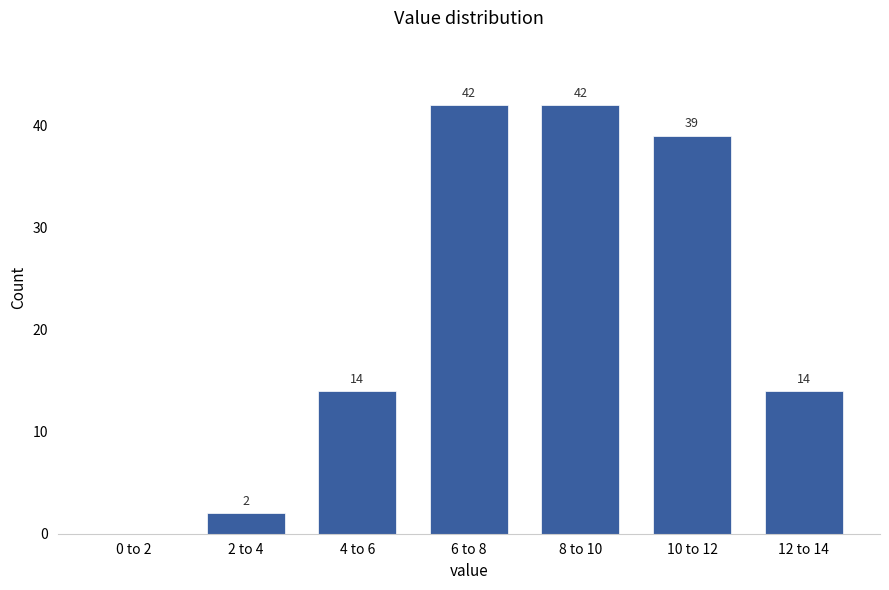

Reading left to right, transcribe all the data shown in this chart.

0 to 2=0	2 to 4=2	4 to 6=14	6 to 8=42	8 to 10=42	10 to 12=39	12 to 14=14